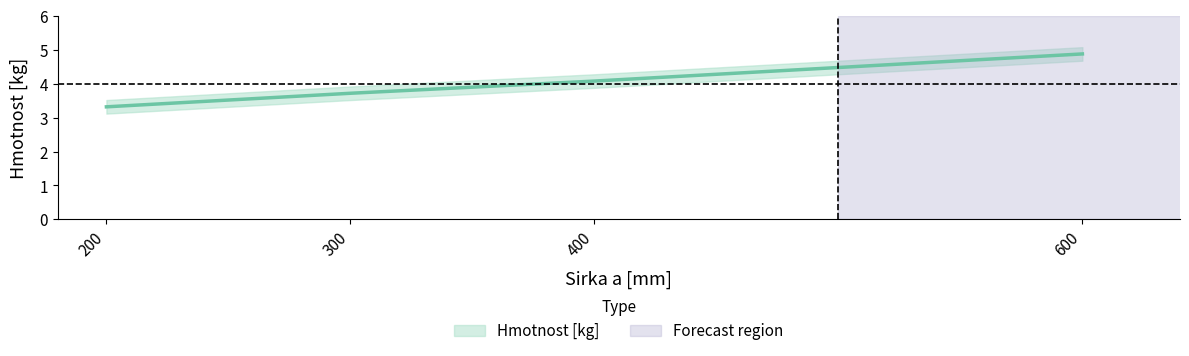

What is the difference between the maximum and minimum values?

1.6